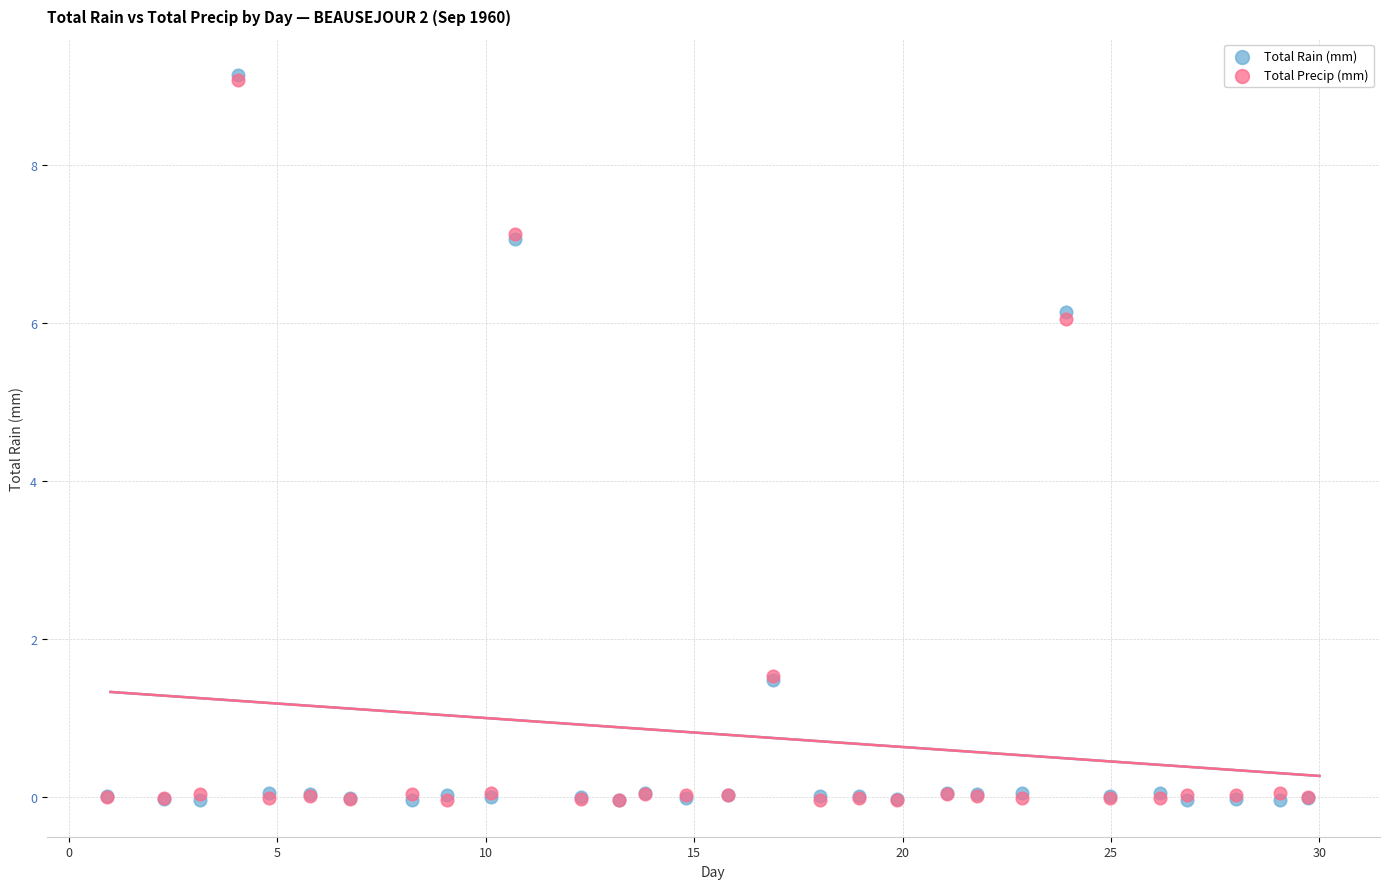

What are all the series names shown in the legend?

Total Rain (mm), Total Precip (mm)